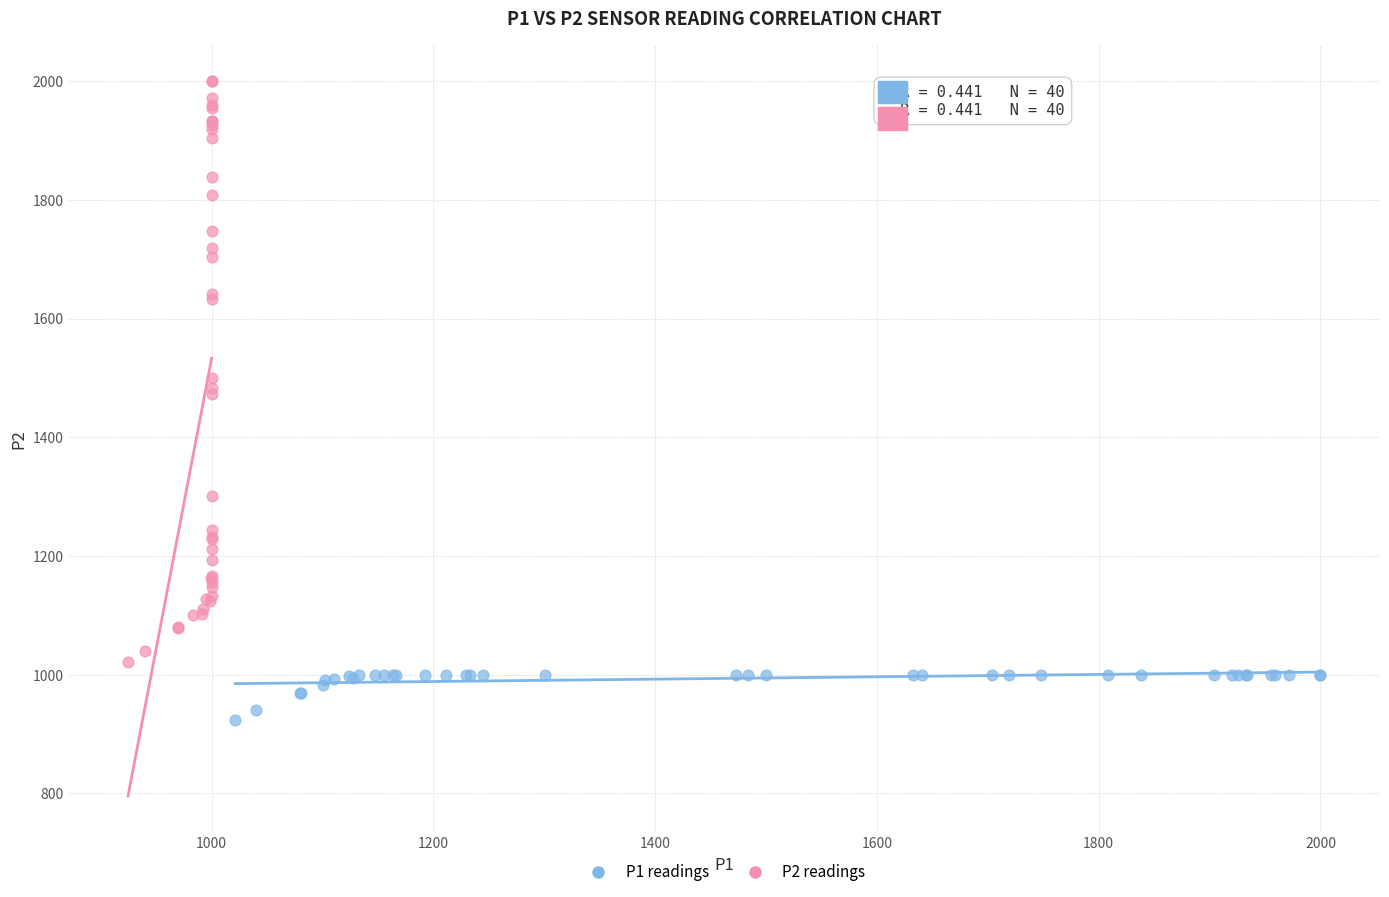

Which series reaches the maximum Y coordinate?

P2 readings